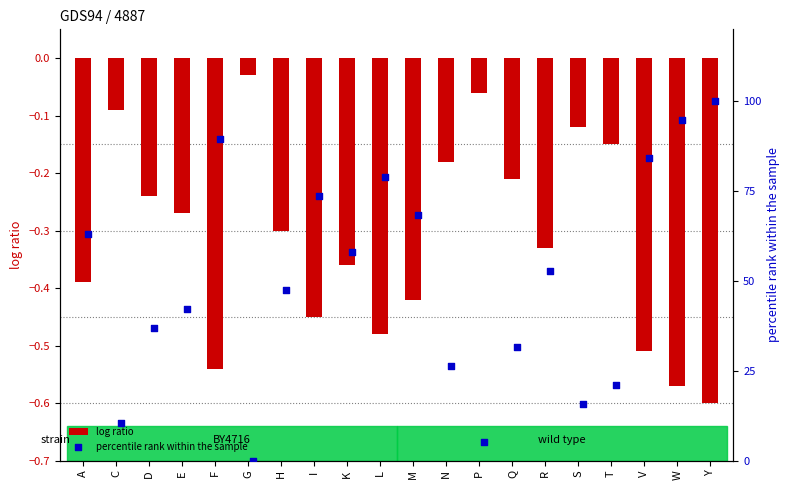

What is the sum of all log ratio values?

-6.3